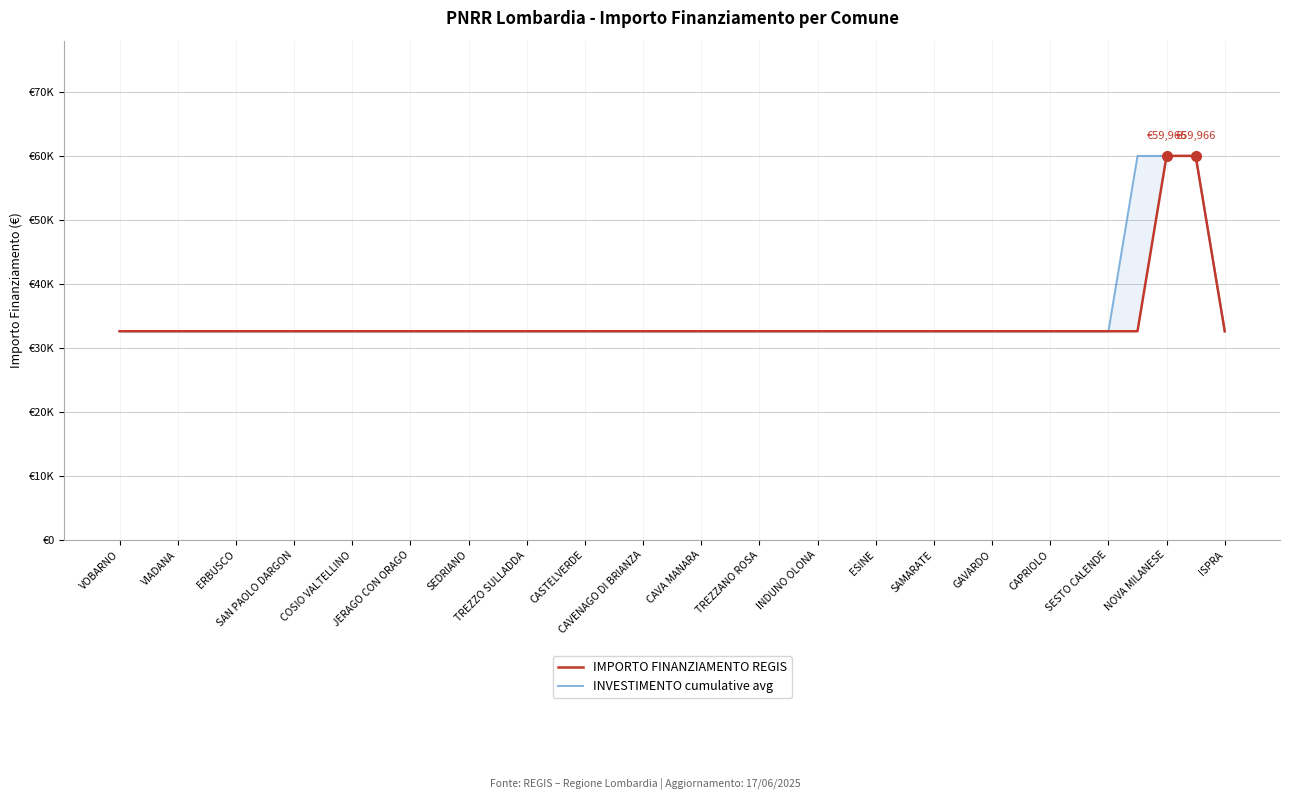

True or false: INVESTIMENTO cumulative avg and IMPORTO FINANZIAMENTO REGIS cross at least once.

False